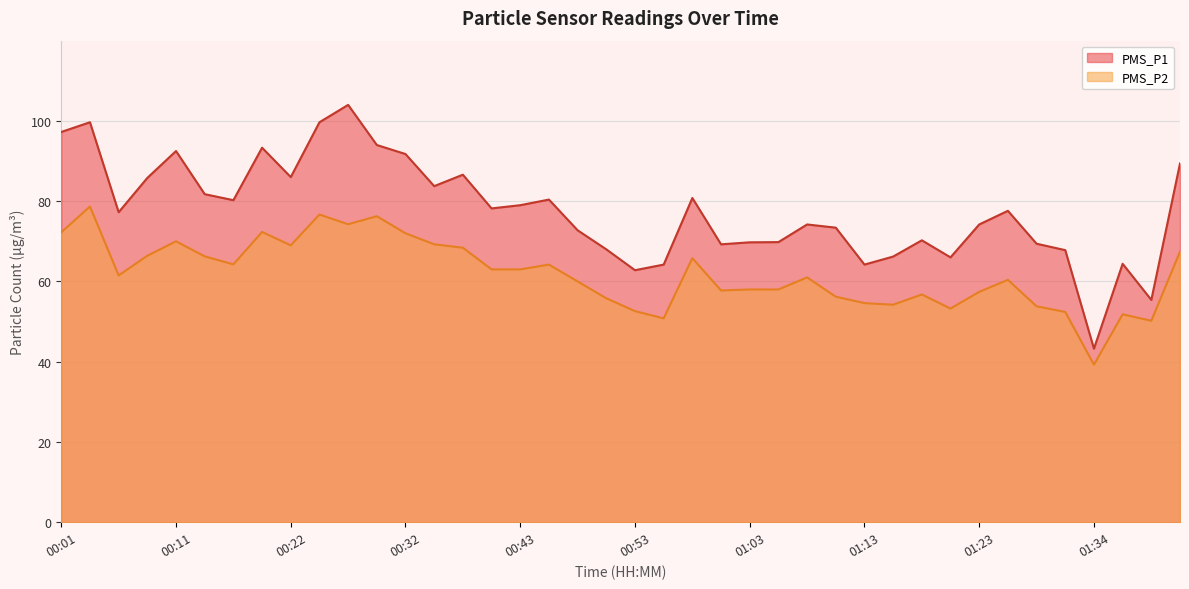

How many values in the PMS_P1 series exceed 77?

21